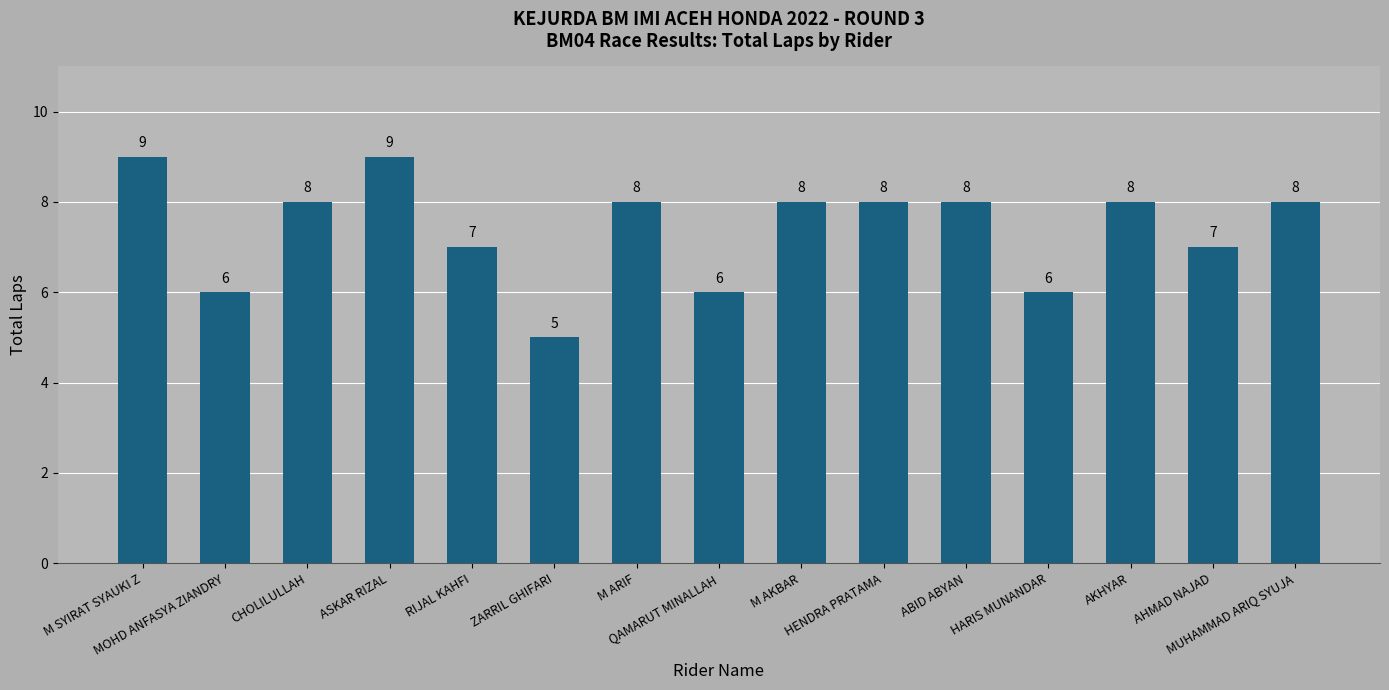

What is the sum of the values at AKHYAR and RIJAL KAHFI?

15